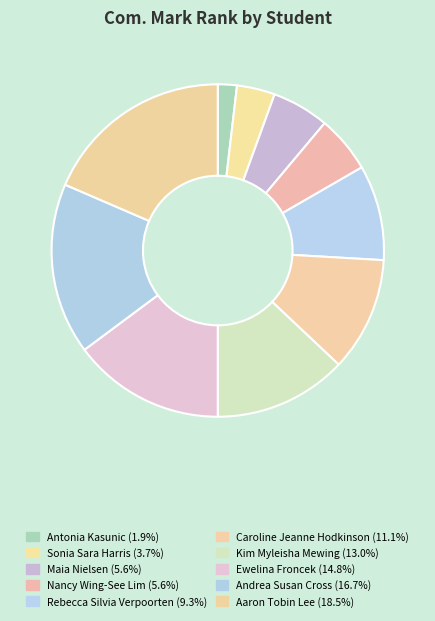

Does Ewelina Froncek account for over 50% of the chart?

No